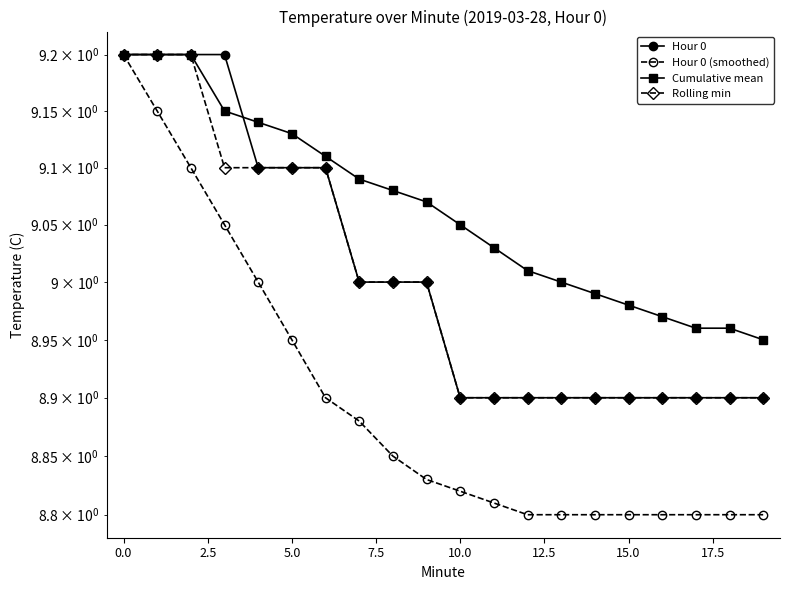

What is the value of the Hour 0 point at the 1st from the left?

9.2